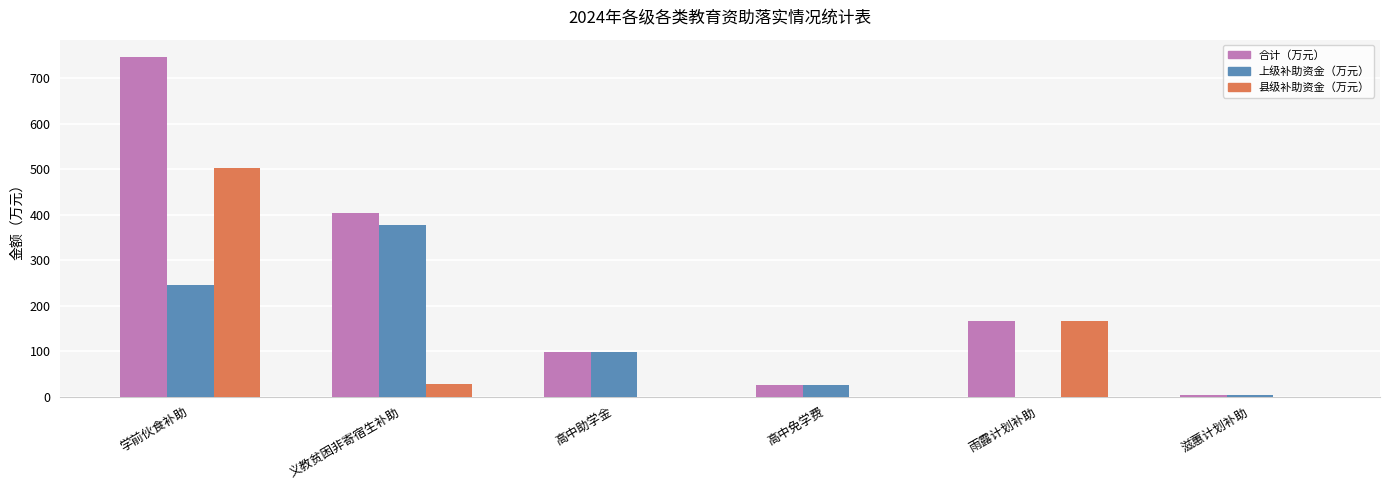

At which category is the sum across all series the highest?

学前伙食补助